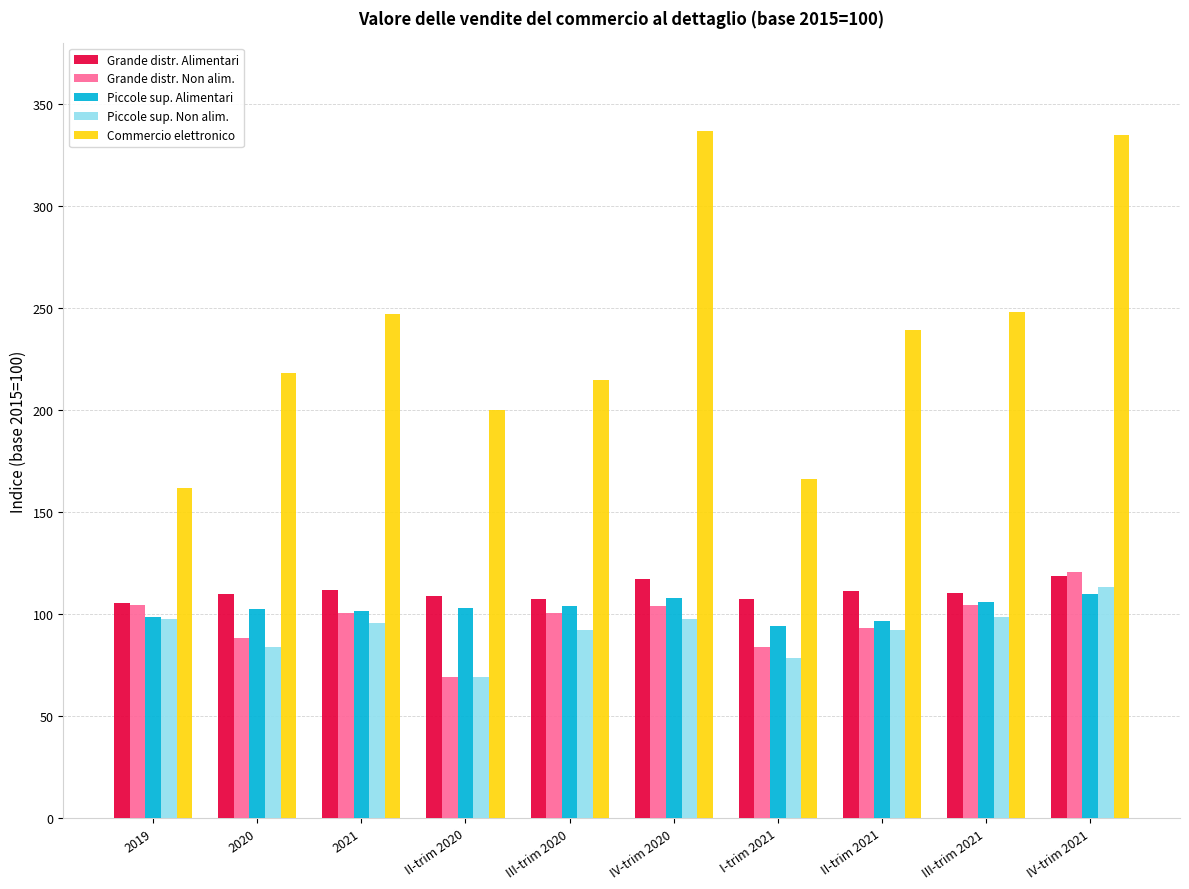

What is the greatest value displayed?

336.7